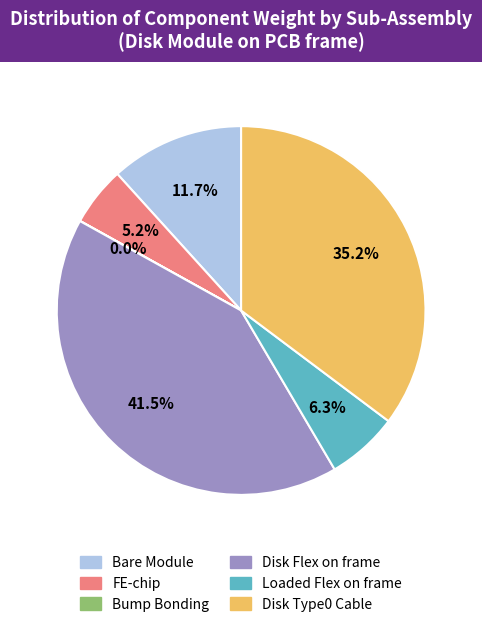

To the nearest percent, what percentage of the pie is Loaded Flex on frame?

6%